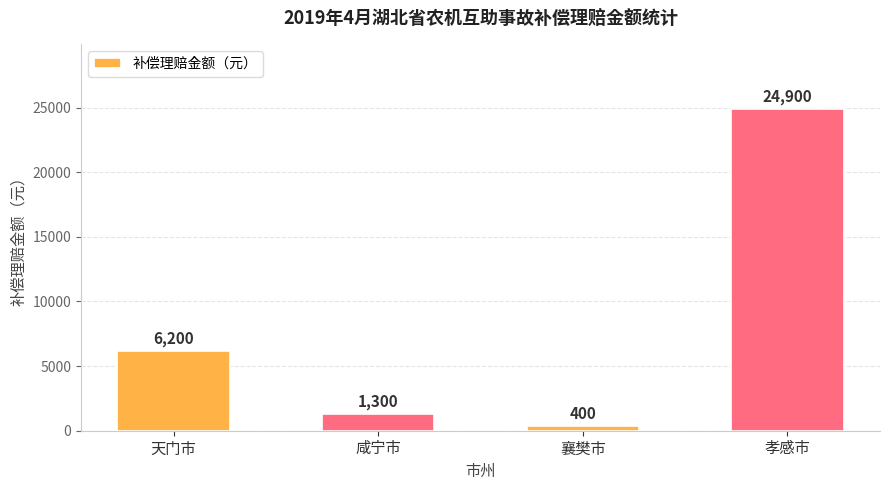

Does the chart contain any negative values?

No